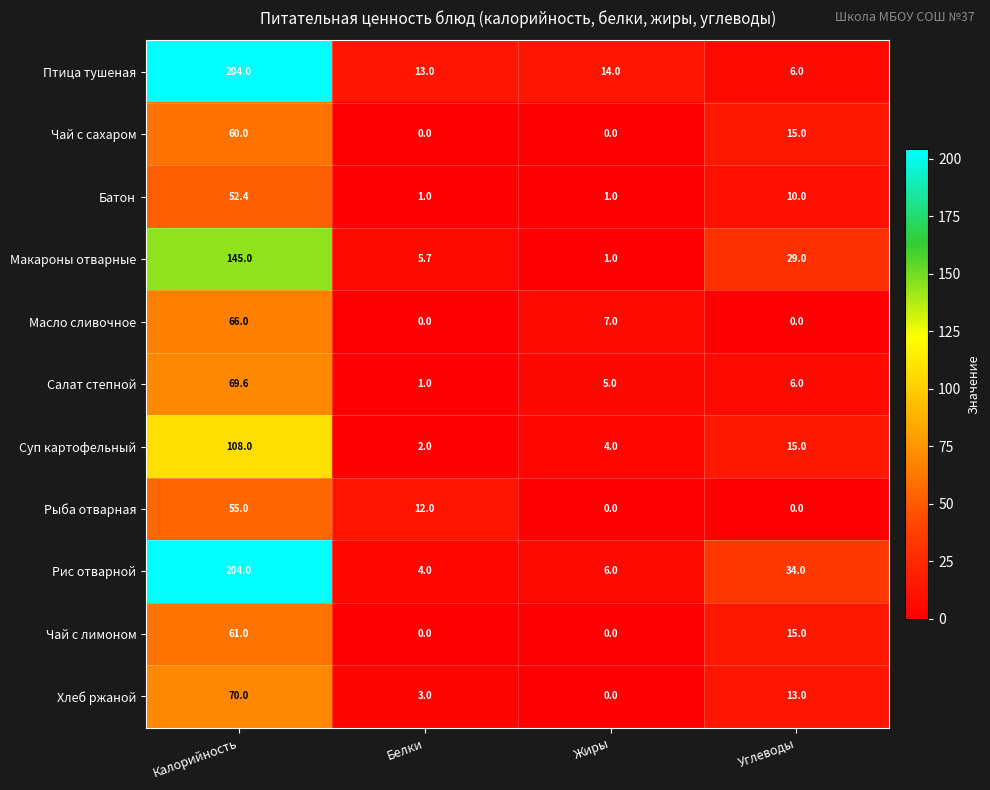

What is the difference between the highest and lowest values at Углеводы?

34.0